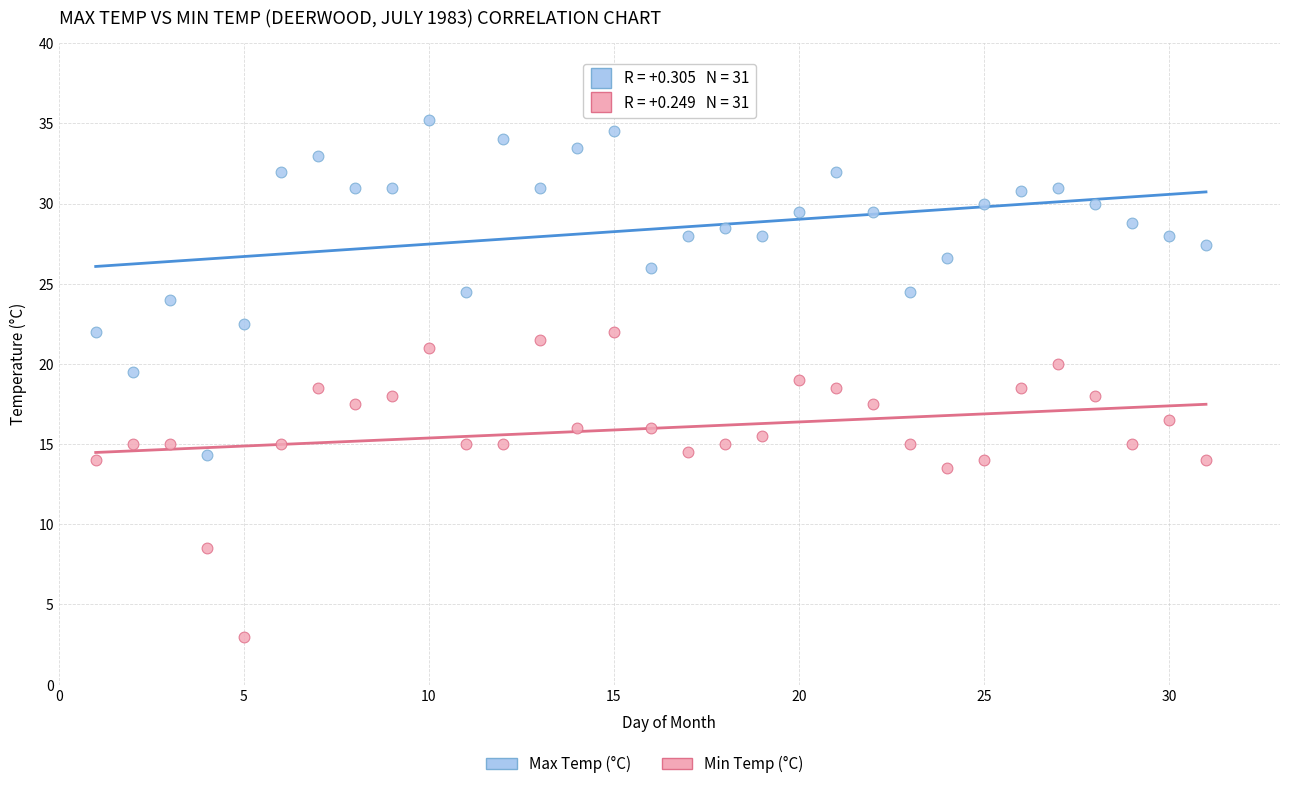

In the Min Temp (°C) series, what Y value is closest to 12?

13.5